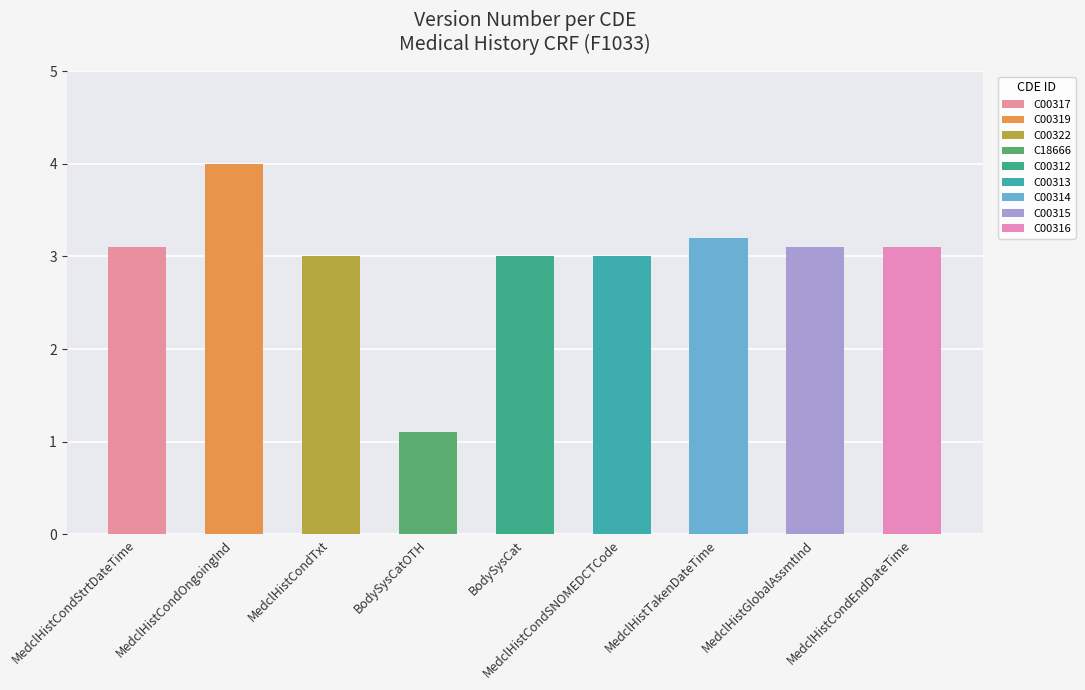

Where is the data nearest to the value 2?

C18666